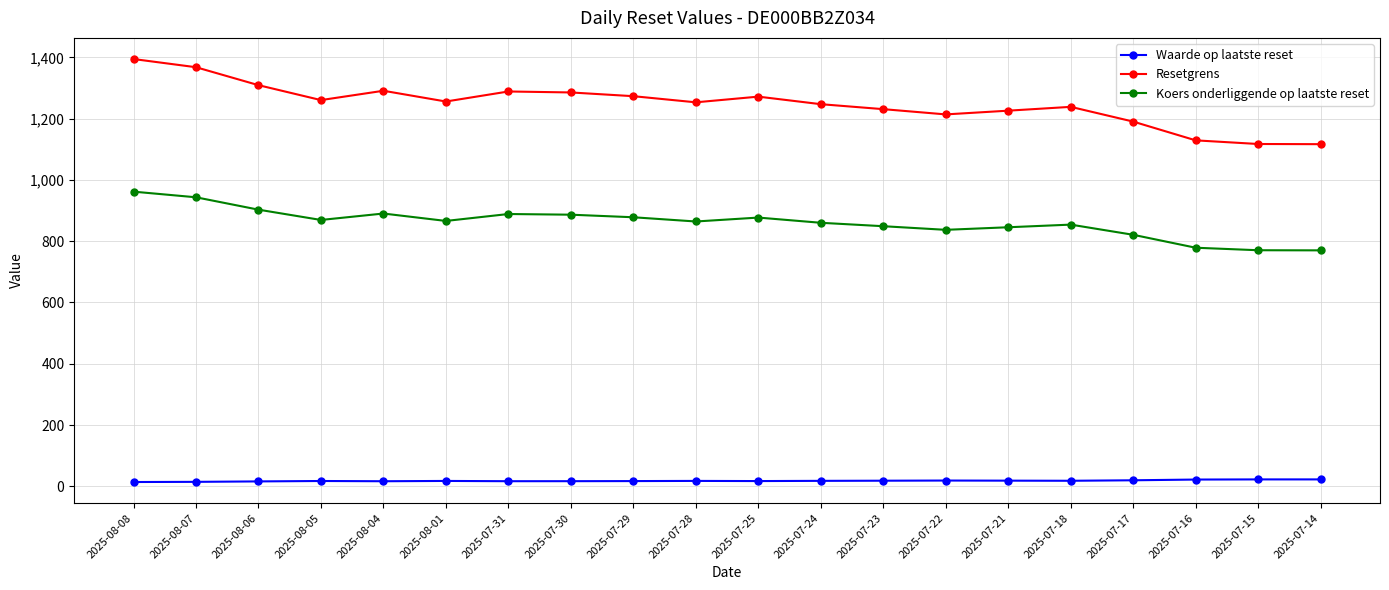

What value does the Resetgrens series have at 2025-07-17?

1190.2